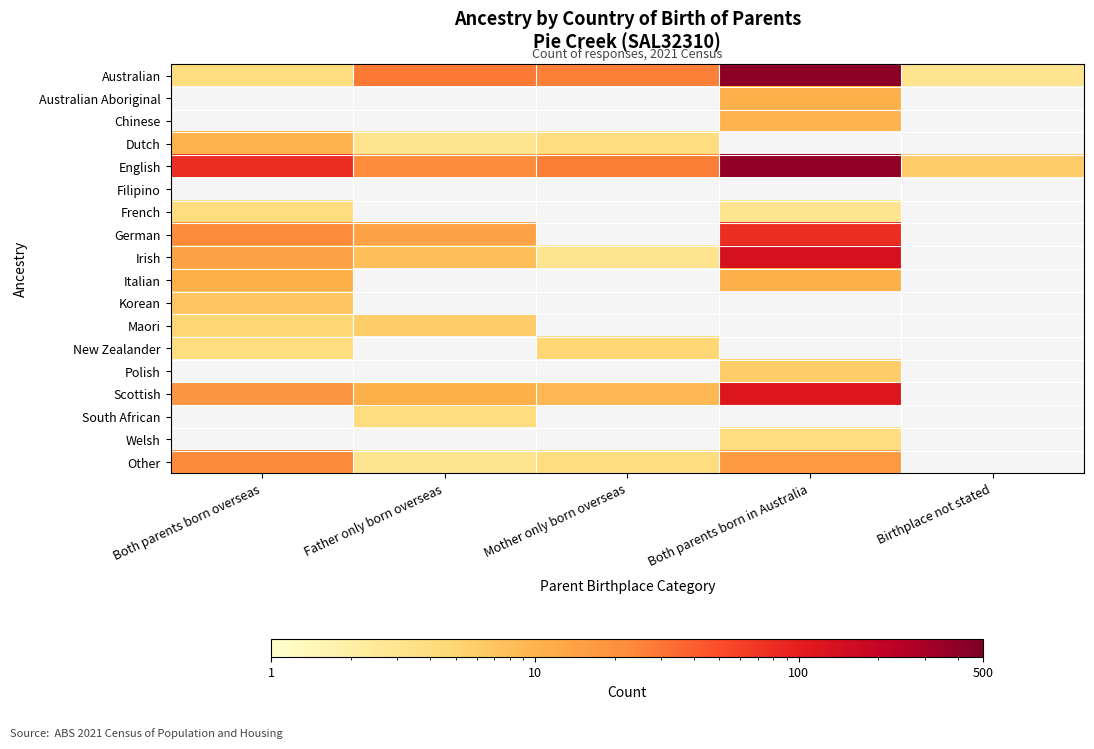

How many values in German are above zero?

3